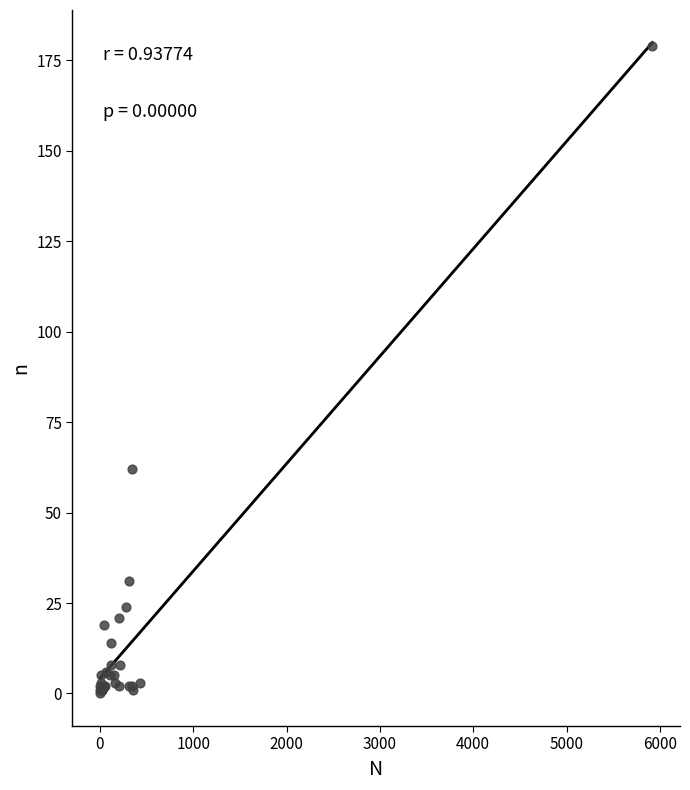

What Y value in the scatter plot is closest to 89?

62